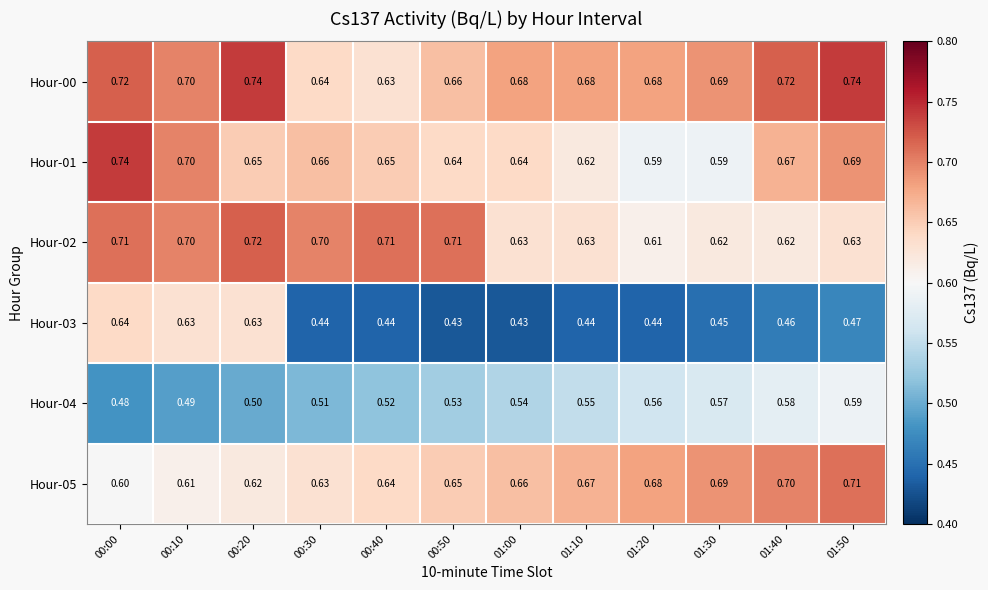

What is the total value across all series at 00:20?

3.9